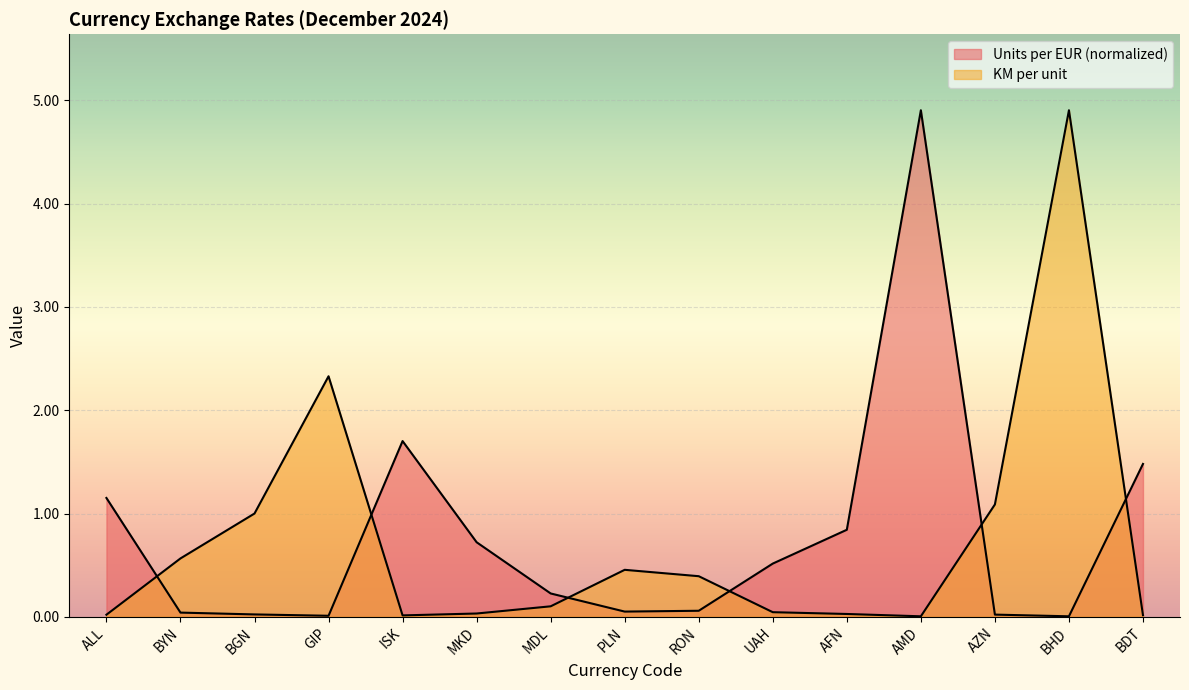

How many lines are shown in the chart?

2